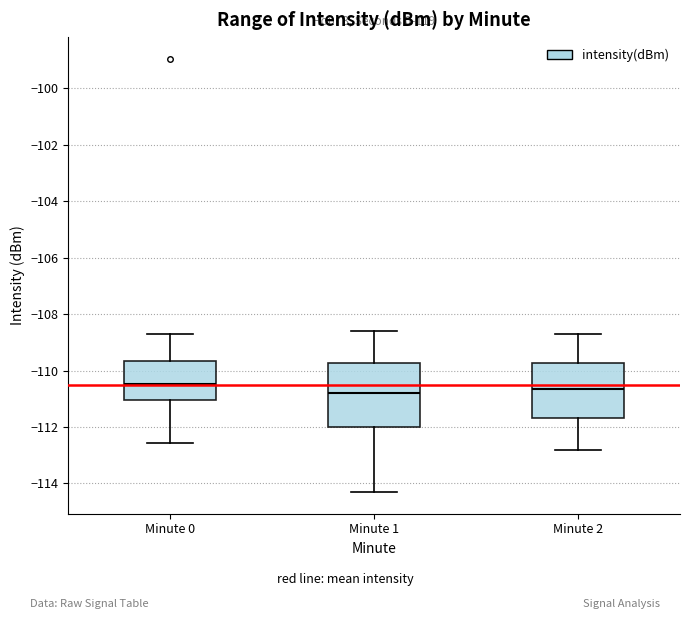

Reading left to right, read every box against the y-axis: the position of its median line, the range the box covers, and the ends of its whiskers. The values are not printed on the chart, so give them approximately, as read against the axis.

Minute 0: median -110.4, box -111.0 to -109.6, whiskers -112.6 to -108.8
Minute 1: median -110.8, box -112.0 to -109.8, whiskers -114.4 to -108.6
Minute 2: median -110.6, box -111.6 to -109.8, whiskers -112.8 to -108.6